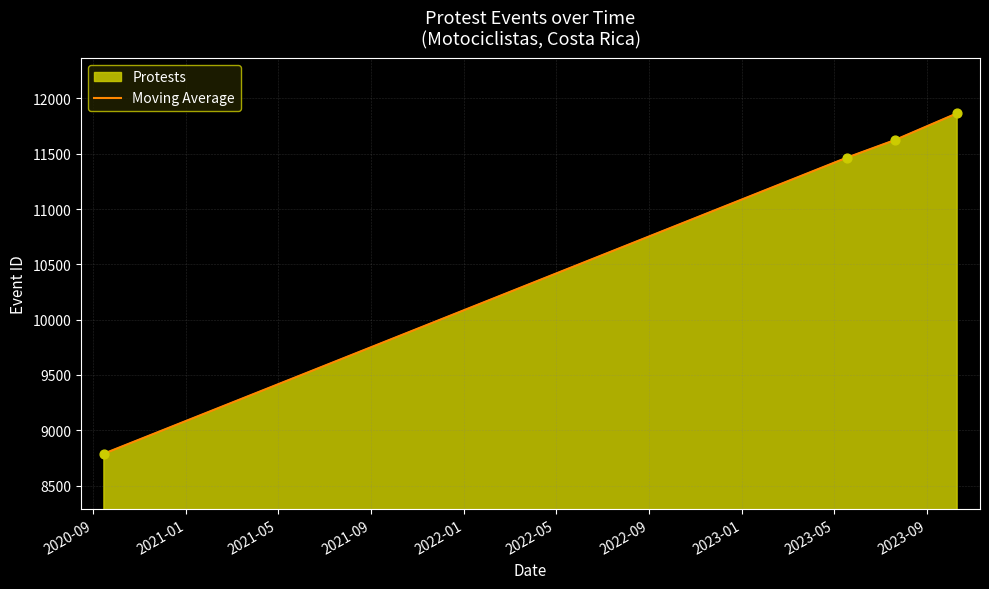

True or false: there are more than 0 points higher than both neighbors.

False